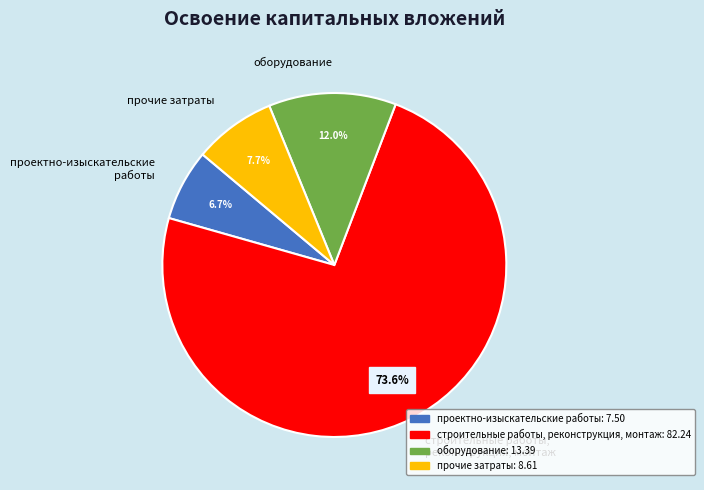

To the nearest percent, what is the combined percentage of проектно-изыскательские работы and строительные работы, реконструкция, монтаж?

80%